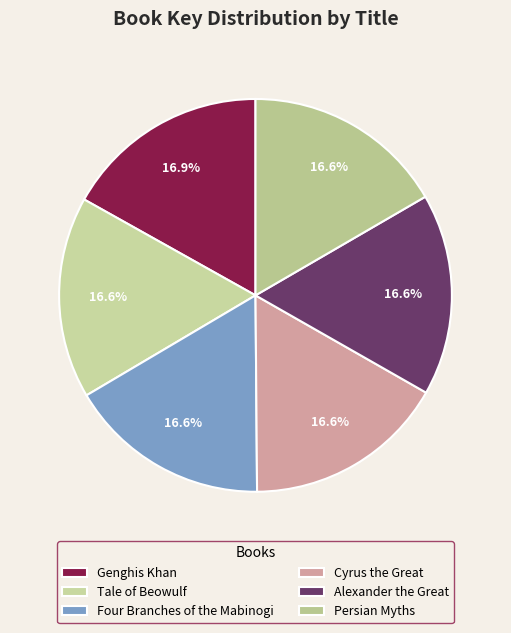

How many slices are in this pie chart?

6